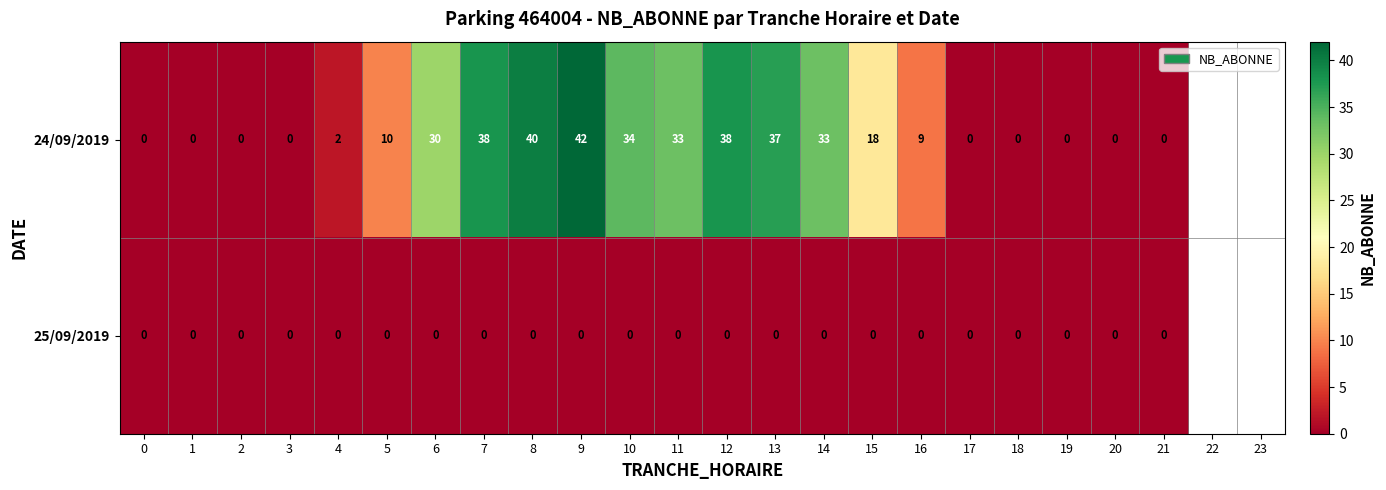

Is it true that 24/09/2019 equals 56 at 10?

False